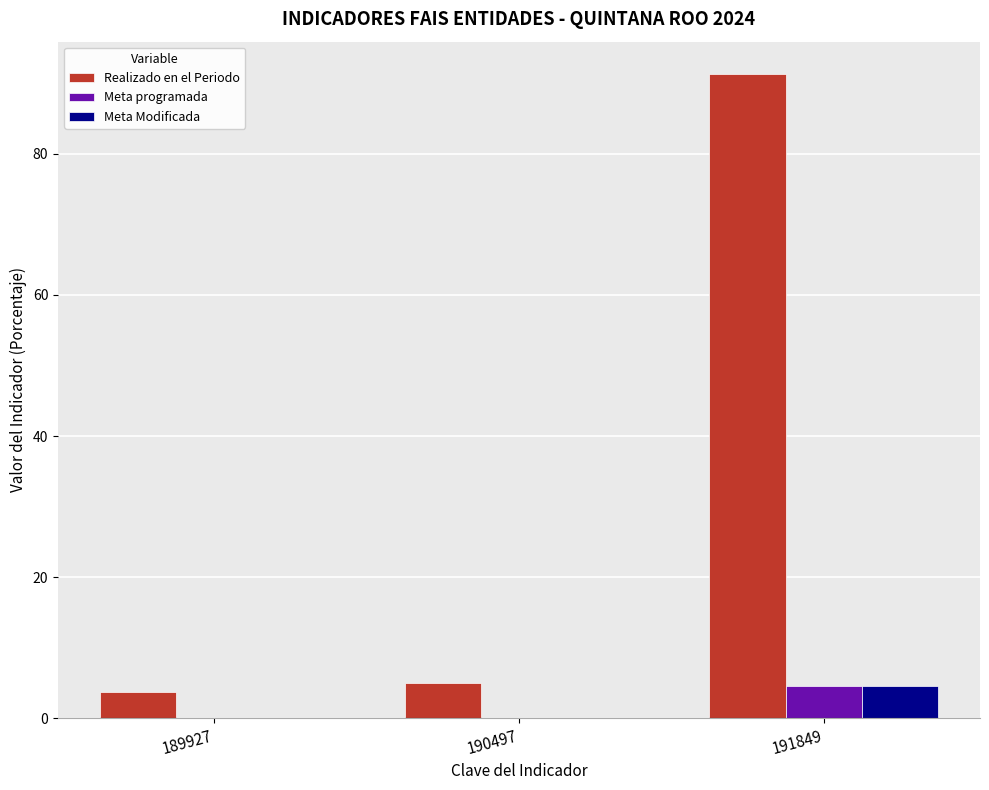

Is it true that Realizado en el Periodo equals 8.0 at 190497?

False